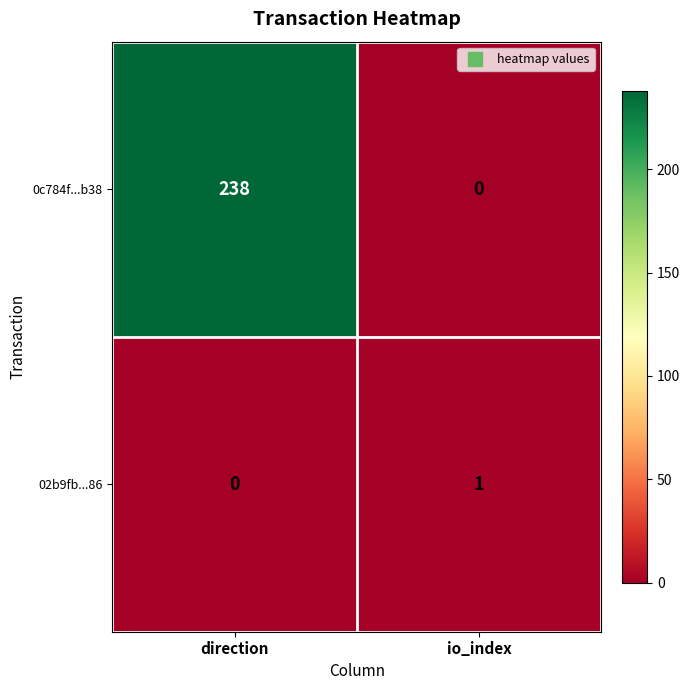

Rank the series at io_index from highest to lowest value.

02b9fb...86, 0c784f...b38